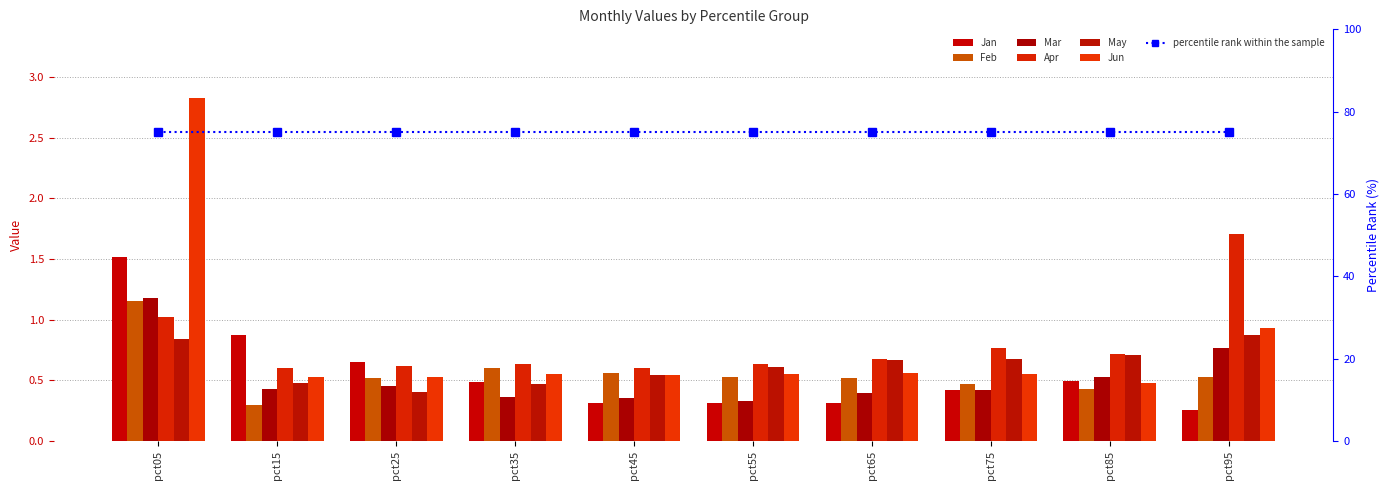

What is the approximate value of Apr at pct55?

0.6